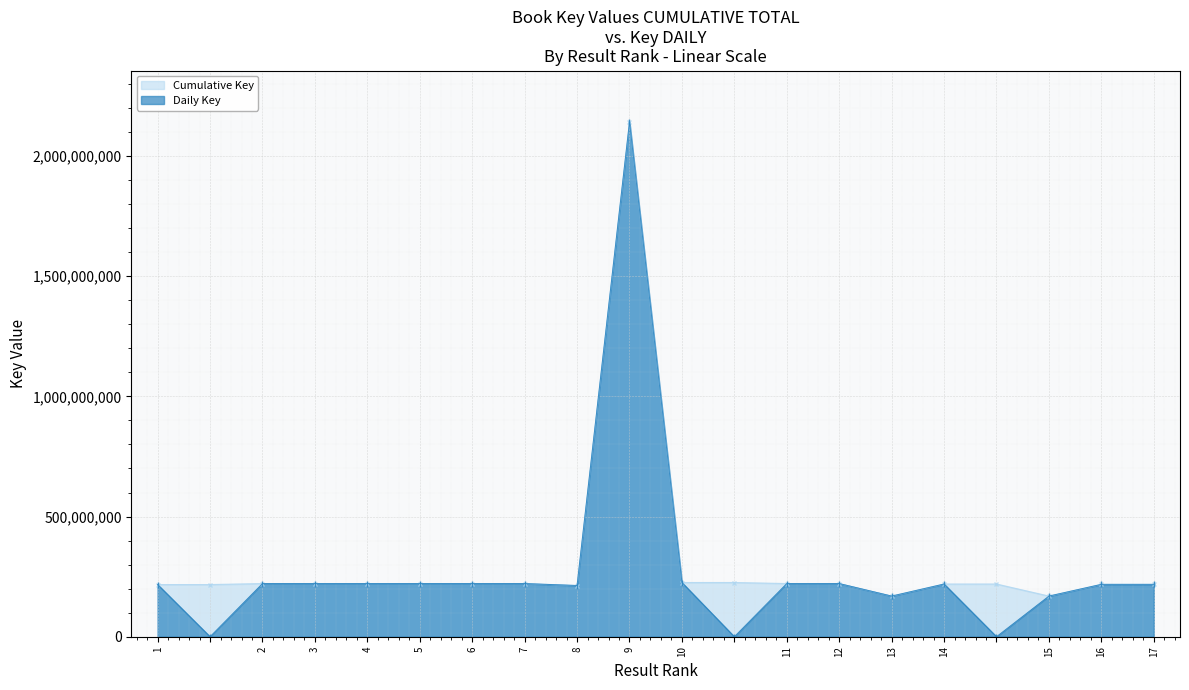

In Daily Key, how many points are higher than both neighbors (excluding endpoints)?

5